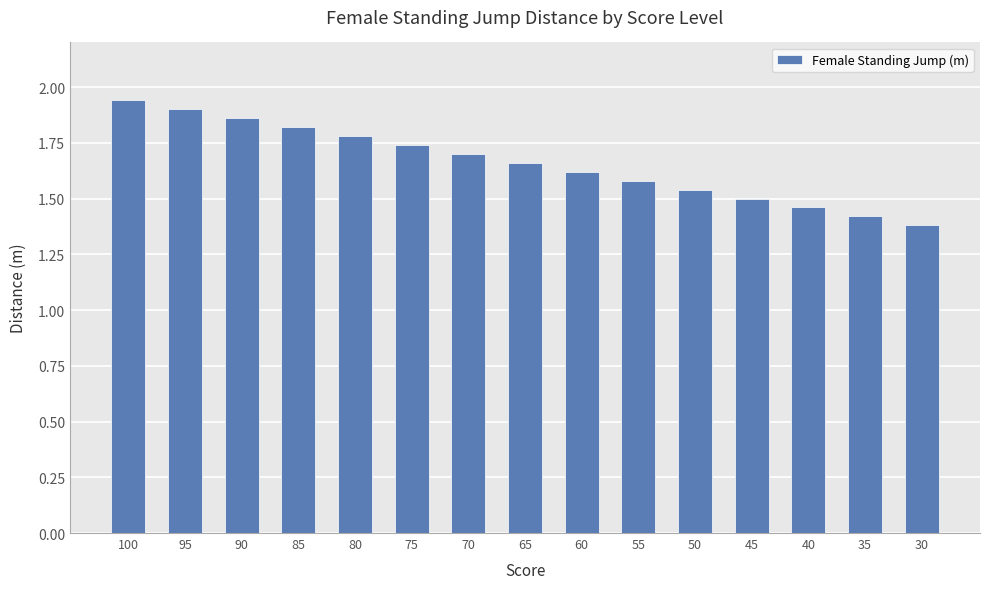

What is the value of the 10th bar from the left?

1.6